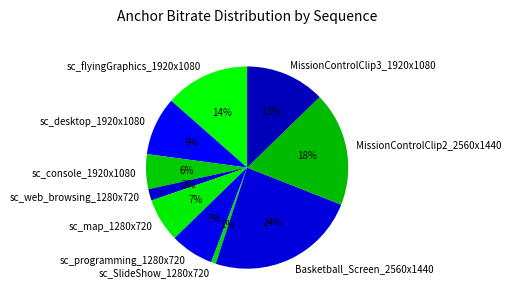

Count the number of slices in the pie.

10